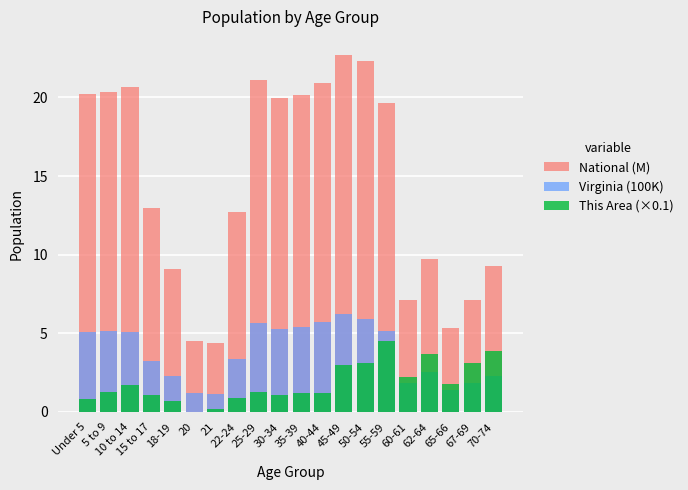

At which label does This Area (×0.1) first exceed 1?

5 to 9